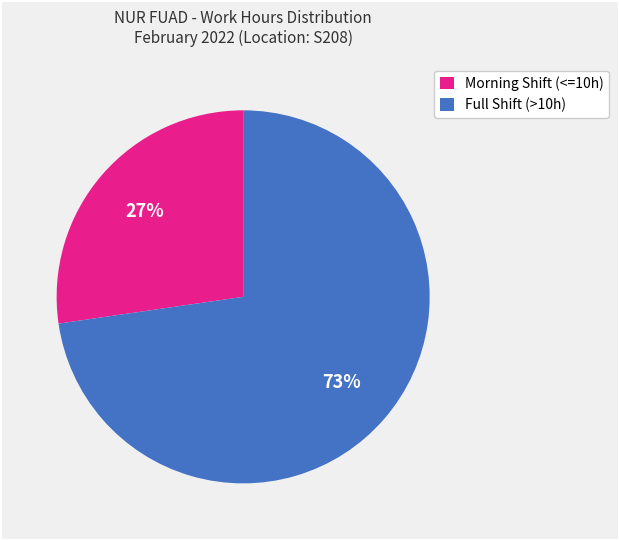

To the nearest percent, what is the combined percentage of Morning Shift (<=10h) and Full Shift (>10h)?

100%